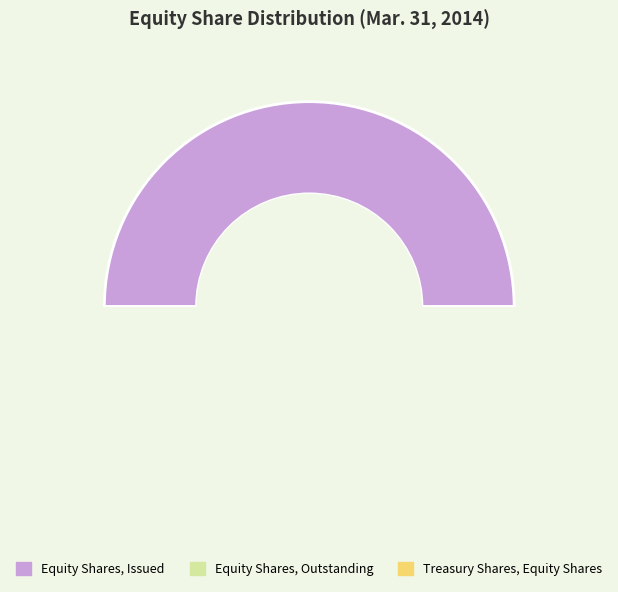

Which slice is the smallest?

Treasury Shares, Equity Shares